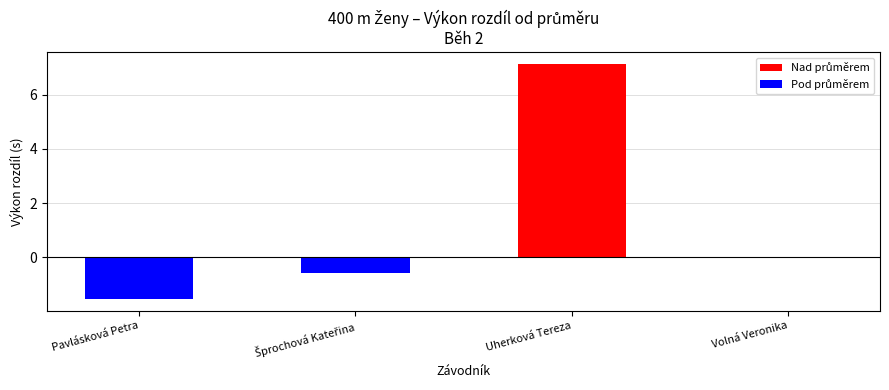

Between Volná Veronika and Uherková Tereza, which is larger?

Uherková Tereza